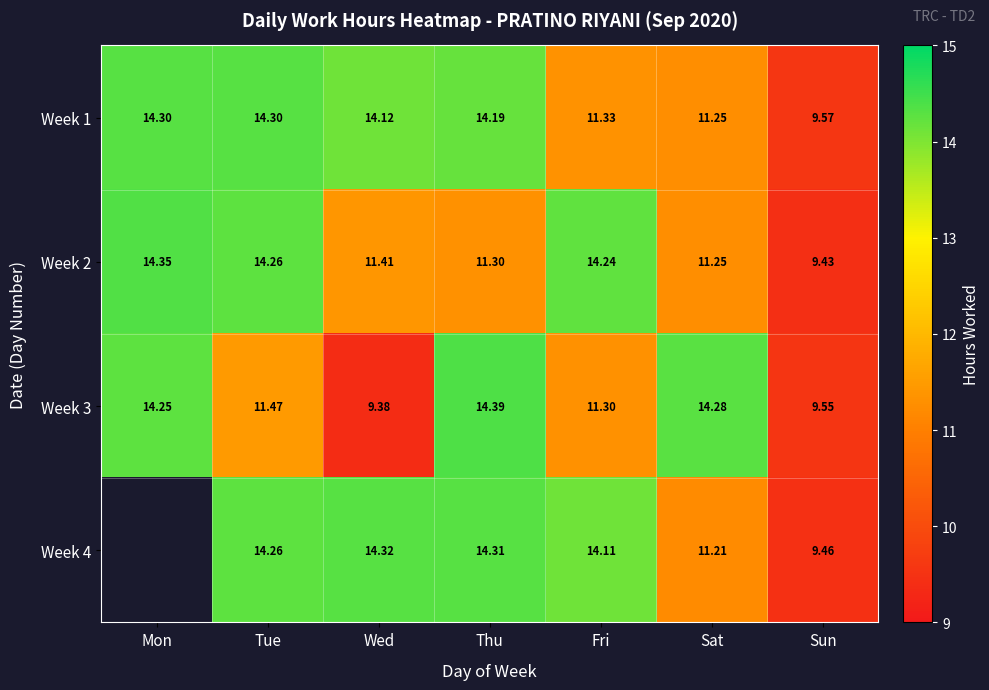

True or false: Week 4 has a value of 14.3 at Wed.

True